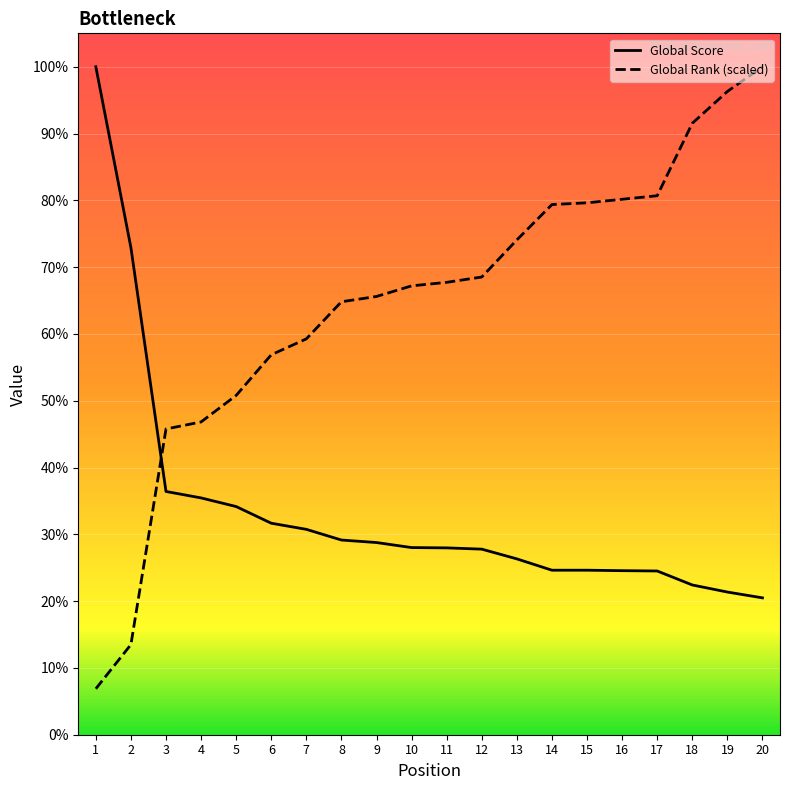

What value does the Global Rank series have at 18?

3891.1